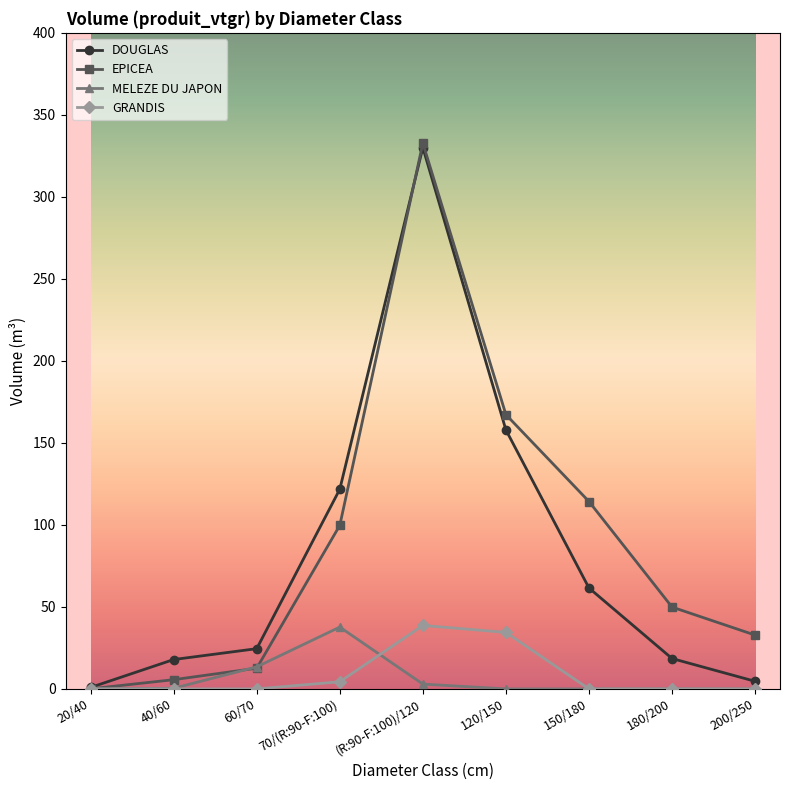

Which category has the highest value across all series?

(R:90-F:100)/120